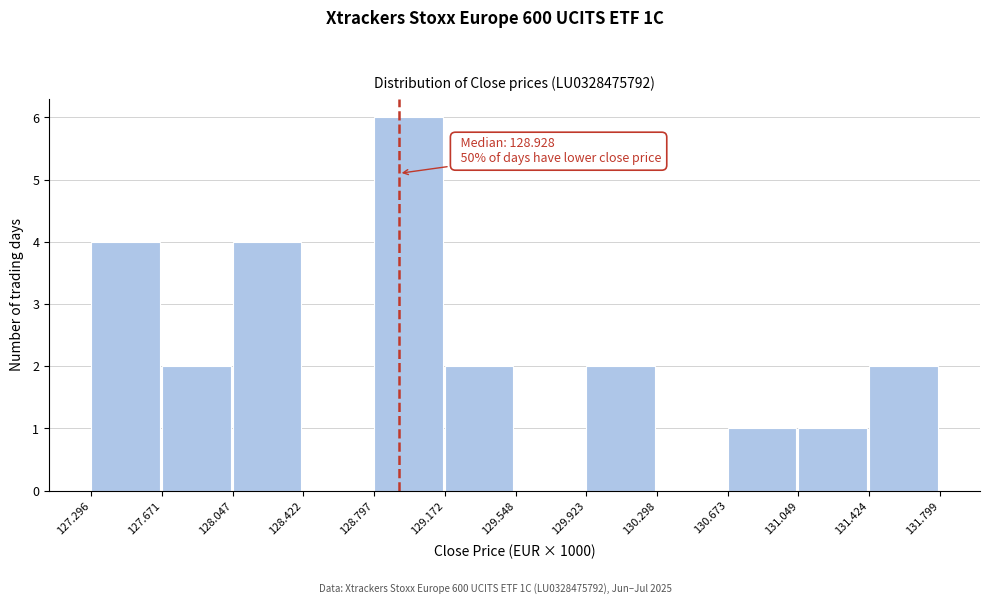

Over which range of the x-axis is the bar tallest?

128.797 to 129.172